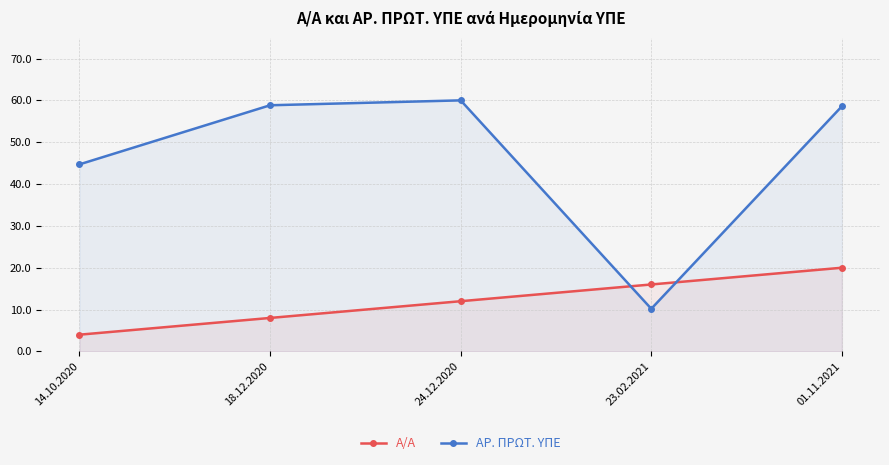

How many data points in ΑΡ. ΠΡΩΤ. ΥΠΕ are above 58?

3